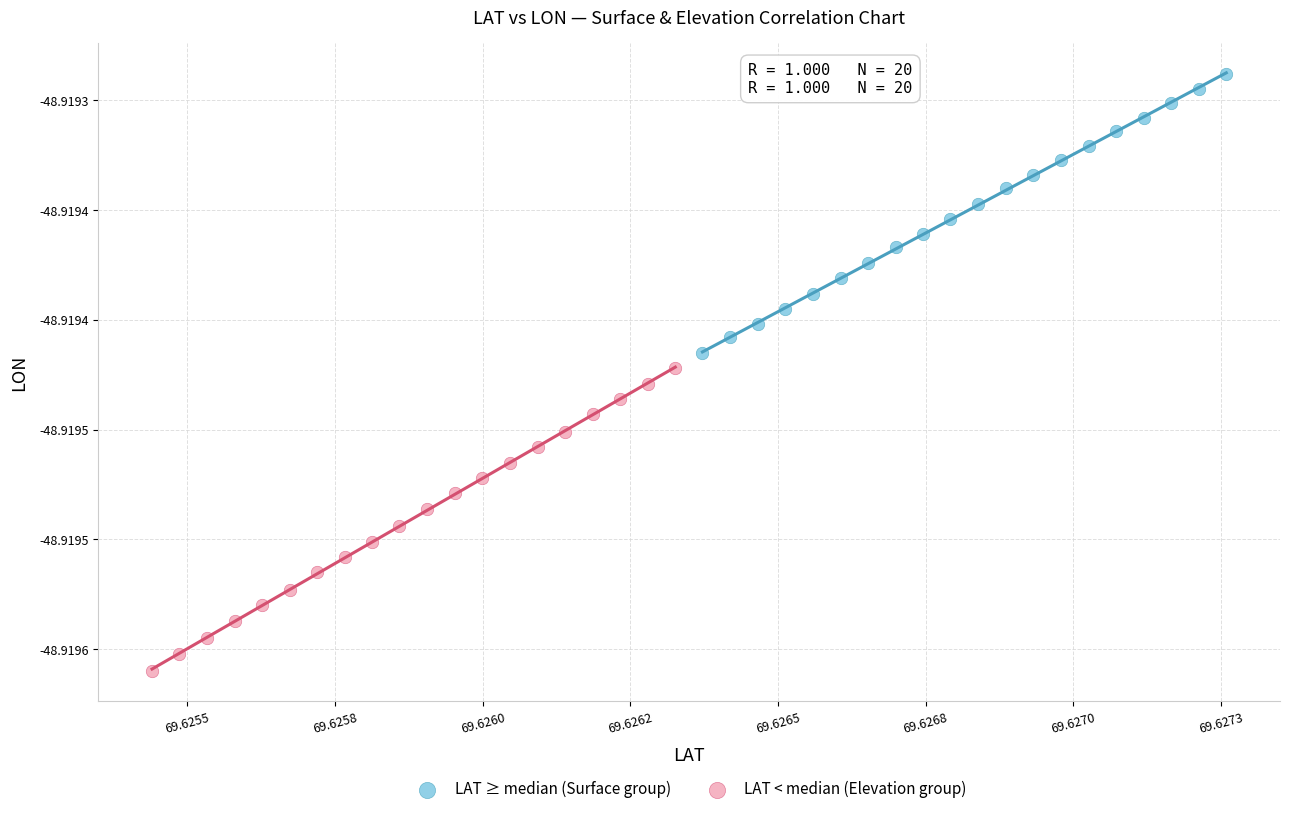

Which series contains the highest Y value?

LAT ≥ median (Surface group)